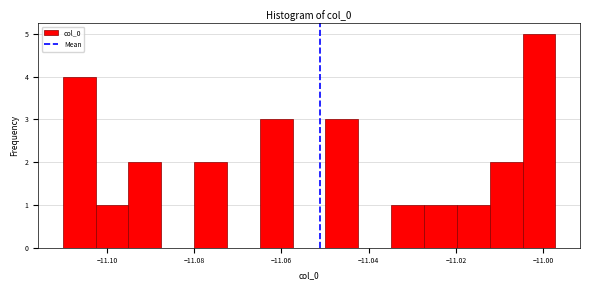

Read against the x-axis, roughly where is the centre of the tallest bar?

-11.000